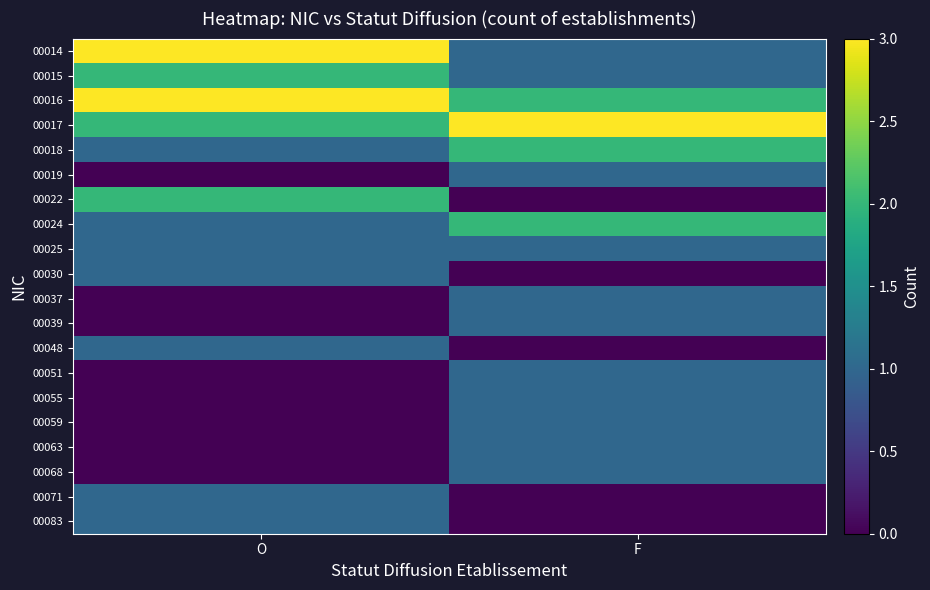

Reading right to left, extract all data points from this chart.

00014: F=1	O=3
00015: F=1	O=2
00016: F=2	O=3
00017: F=3	O=2
00018: F=2	O=1
00019: F=1	O=0
00022: F=0	O=2
00024: F=2	O=1
00025: F=1	O=1
00030: F=0	O=1
00037: F=1	O=0
00039: F=1	O=0
00048: F=0	O=1
00051: F=1	O=0
00055: F=1	O=0
00059: F=1	O=0
00063: F=1	O=0
00068: F=1	O=0
00071: F=0	O=1
00083: F=0	O=1